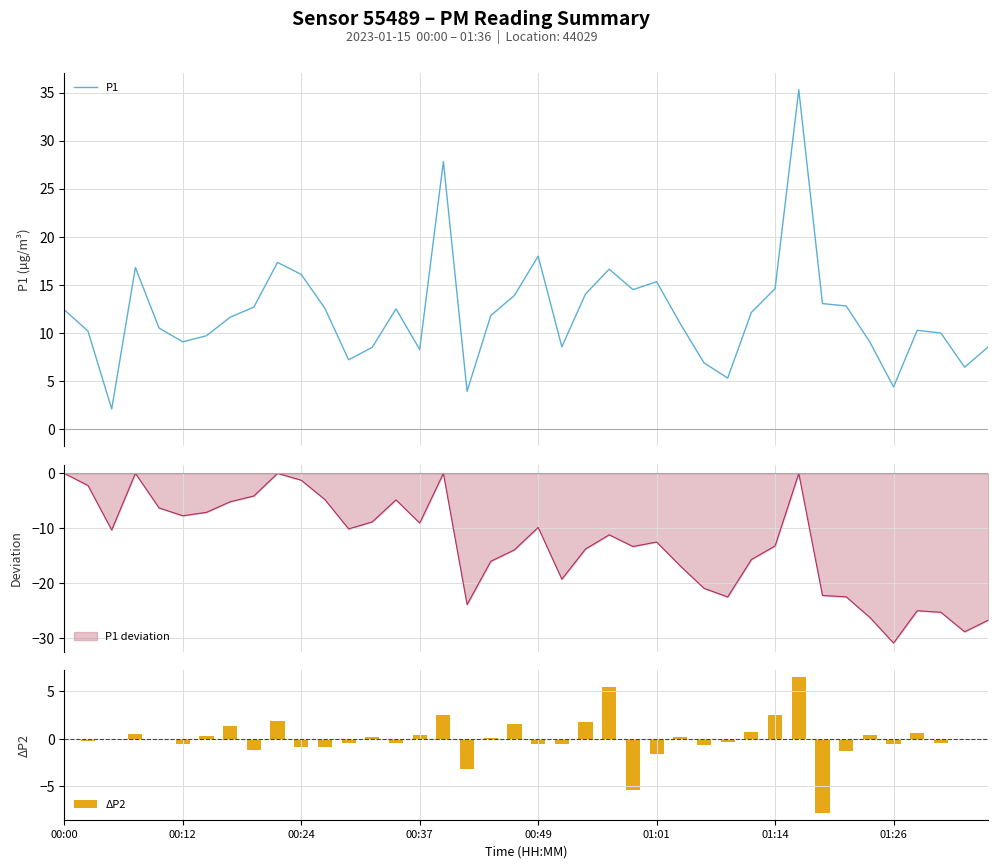

What is the sum of all ΔP2 values?

-0.5